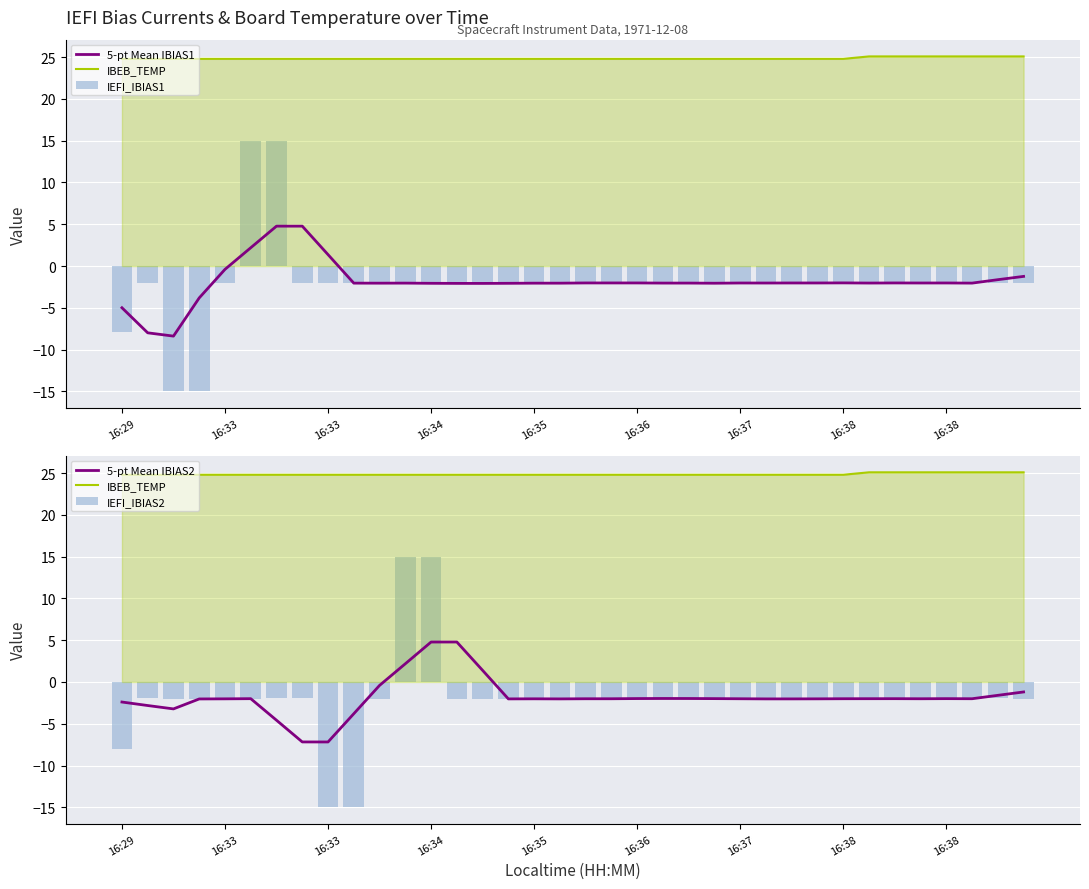

Count the number of categories in the chart.

36